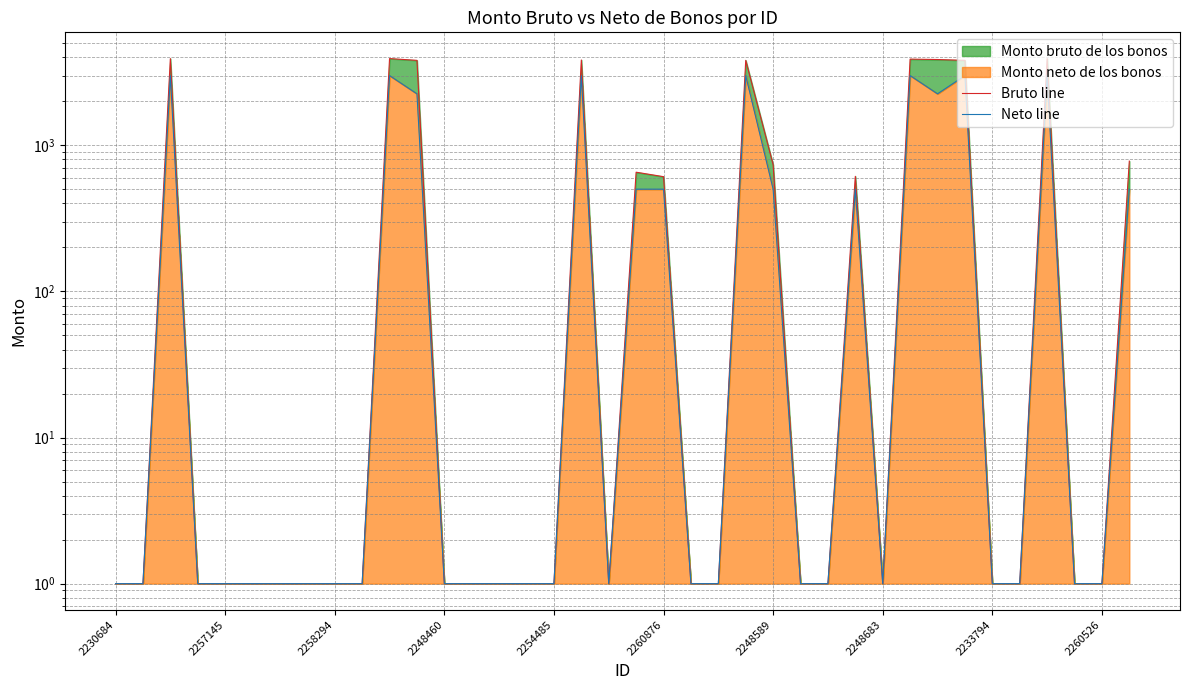

Rank the series by their maximum value, from lowest to highest.

Neto line, Bruto line